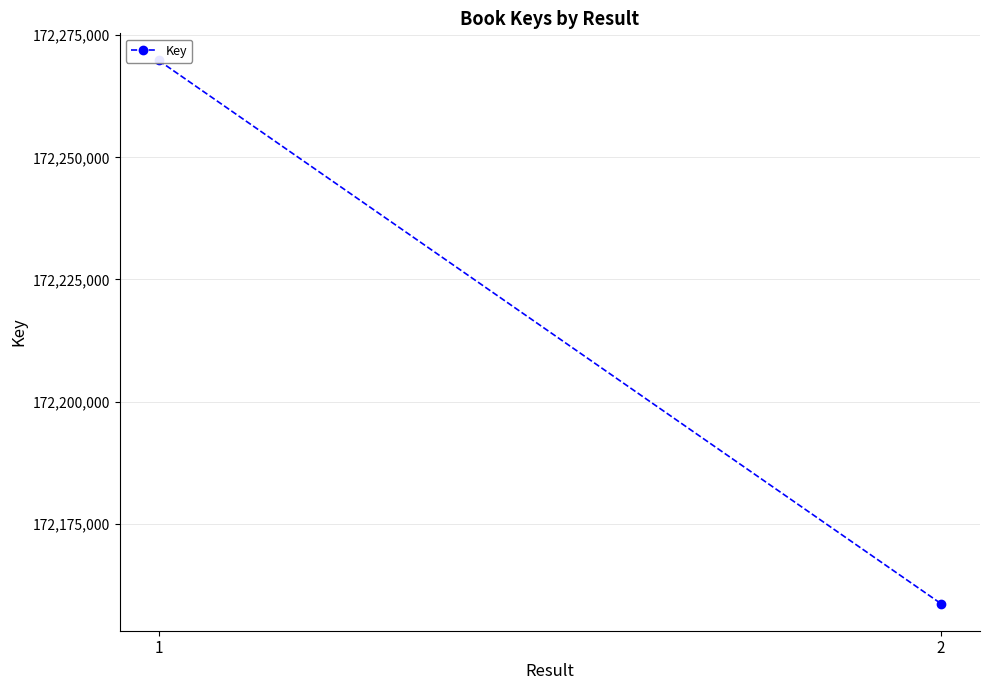

Reading left to right, transcribe all the data shown in this chart.

1=172269828	2=172158663